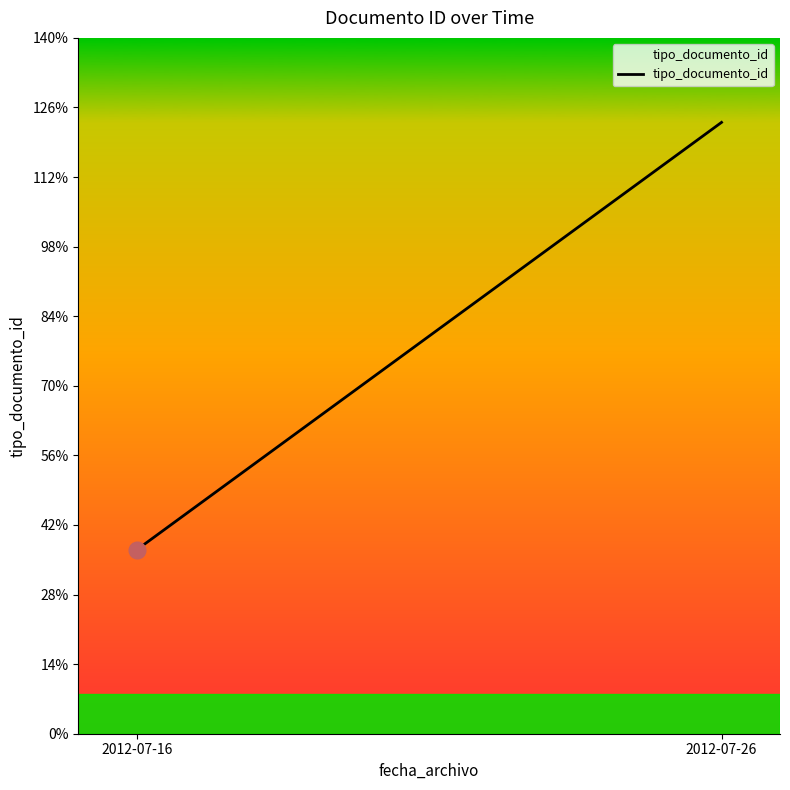

What is the average value?

80